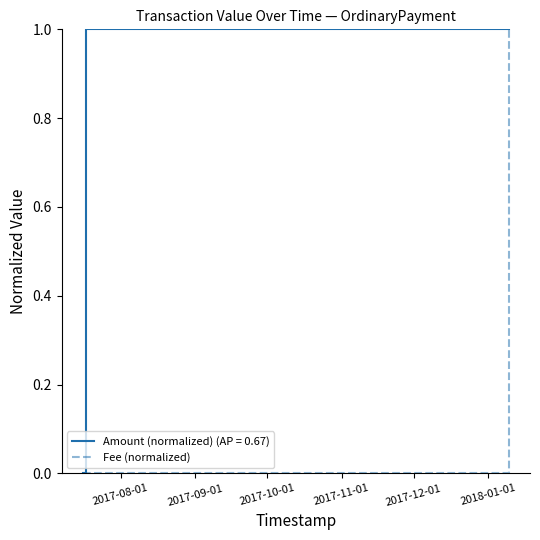

List the series in order of their overall mean, highest first.

Amount (normalized) (AP = 0.67), Fee (normalized)